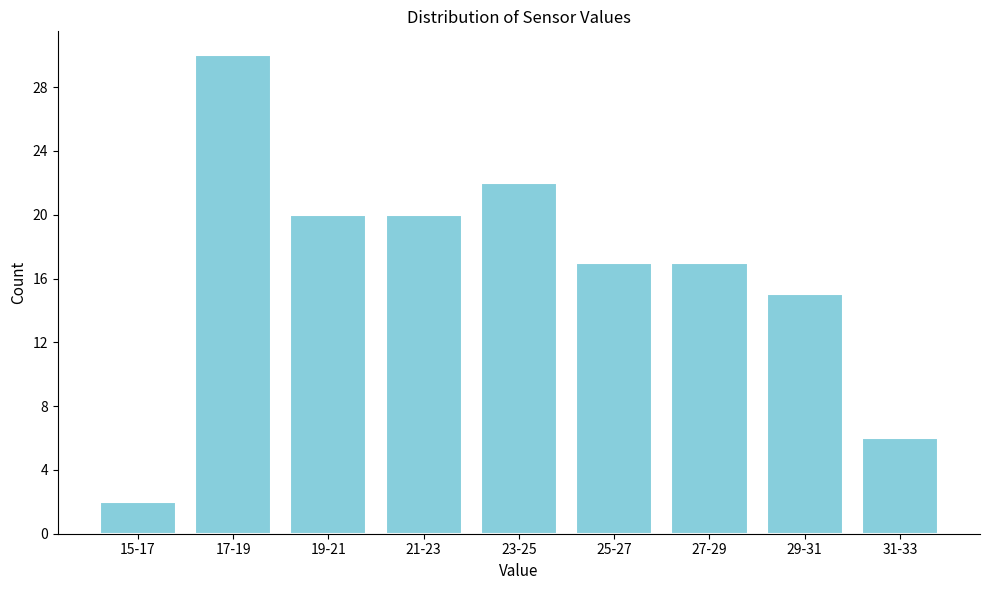

Reading right to left, list all the values displayed in this chart.

6	15	17	17	22	20	20	30	2